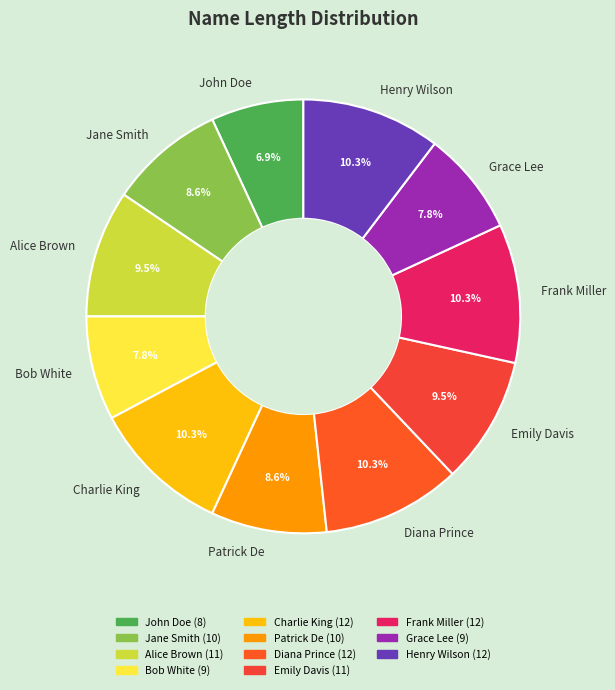

What percentage do Patrick De and Bob White together represent?

16.4%